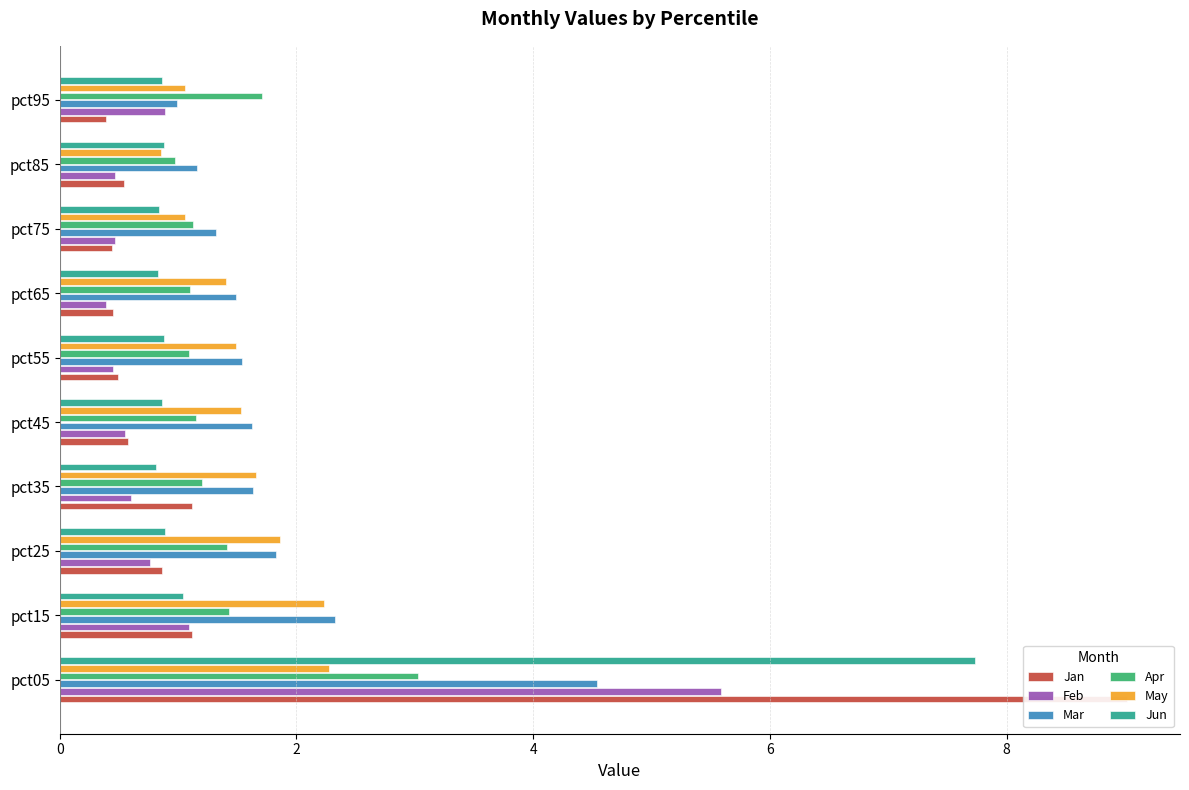

How many groups of bars are there?

10